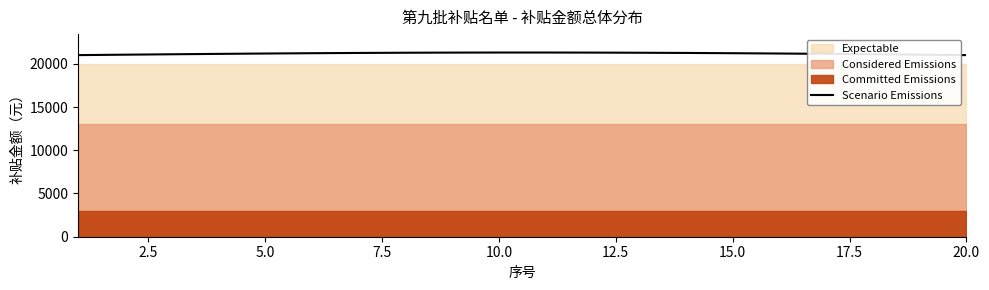

The value of Scenario Emissions at 15.0 is 11730.4. True or false?

False